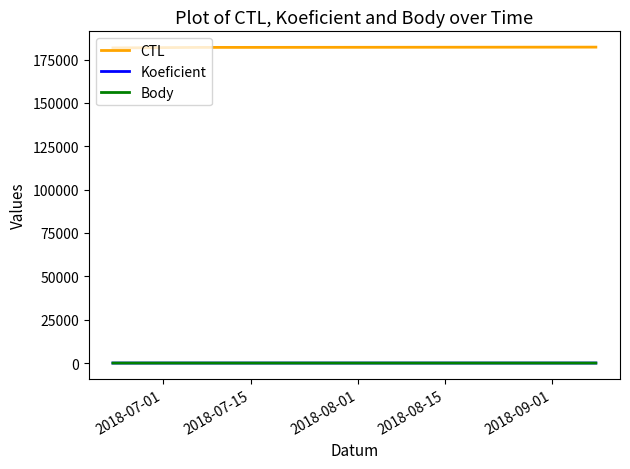

True or false: Koeficient and CTL intersect in this chart.

False